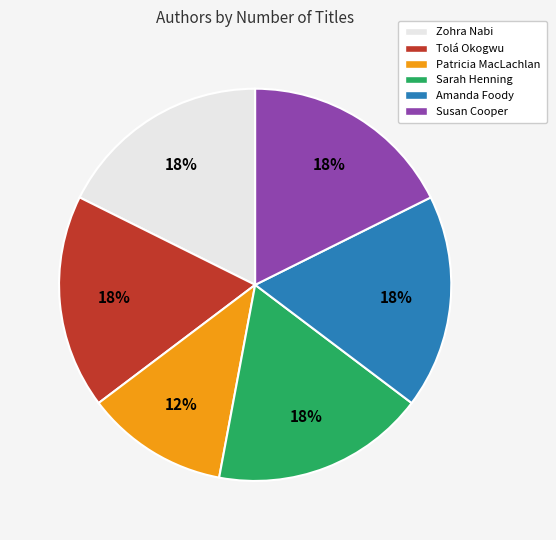

To the nearest percent, what portion does Amanda Foody represent?

18%